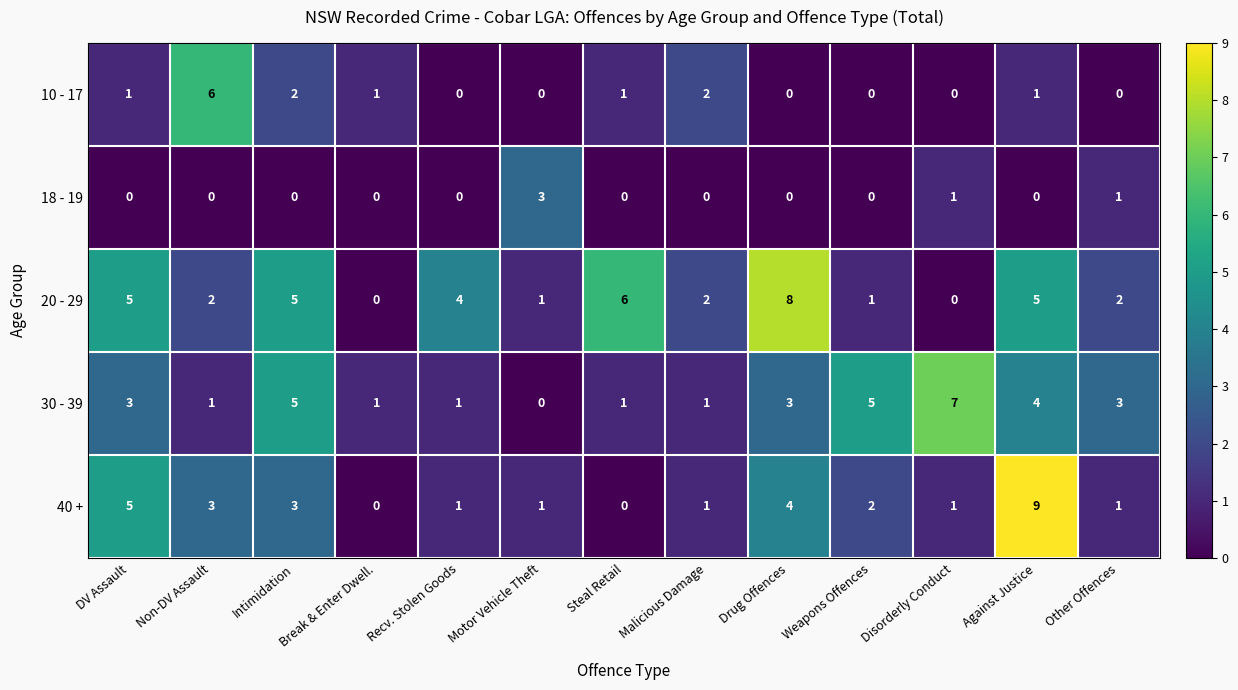

True or false: 40 + has a value of 2 at DV Assault.

False